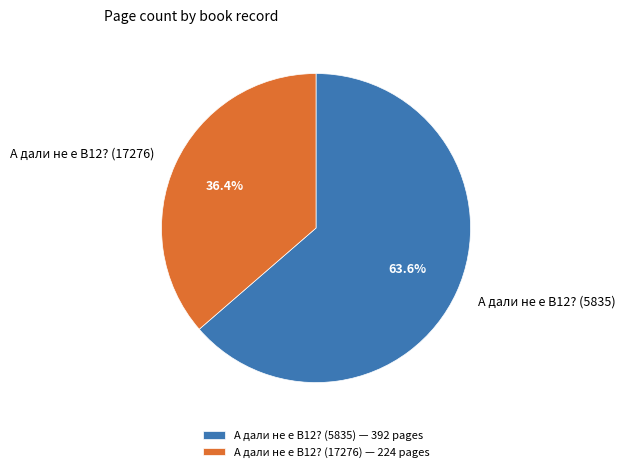

Is it true that А дали не е B12? (5835) is 76% of the pie?

False